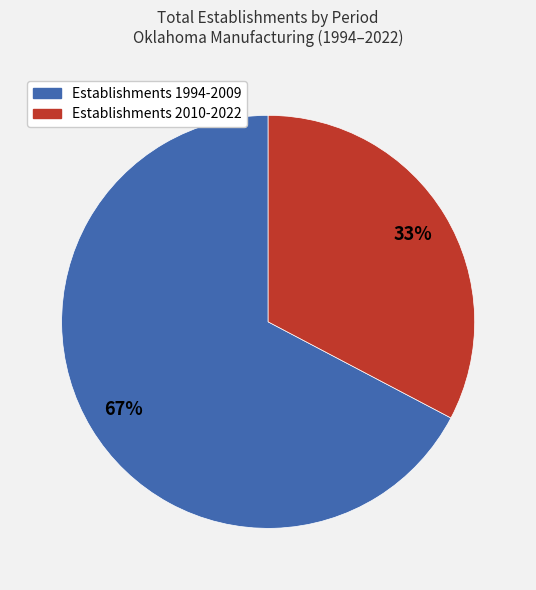

Is there a majority slice in this chart?

Yes